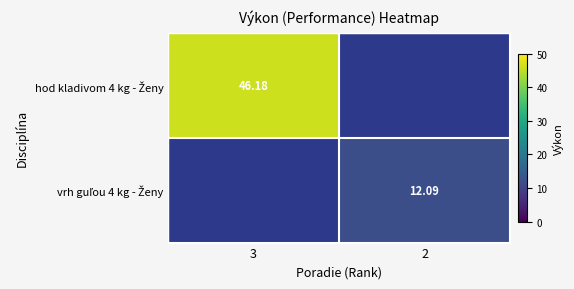

Is it true that hod kladivom 4 kg - Ženy equals 46.2 at 3?

True